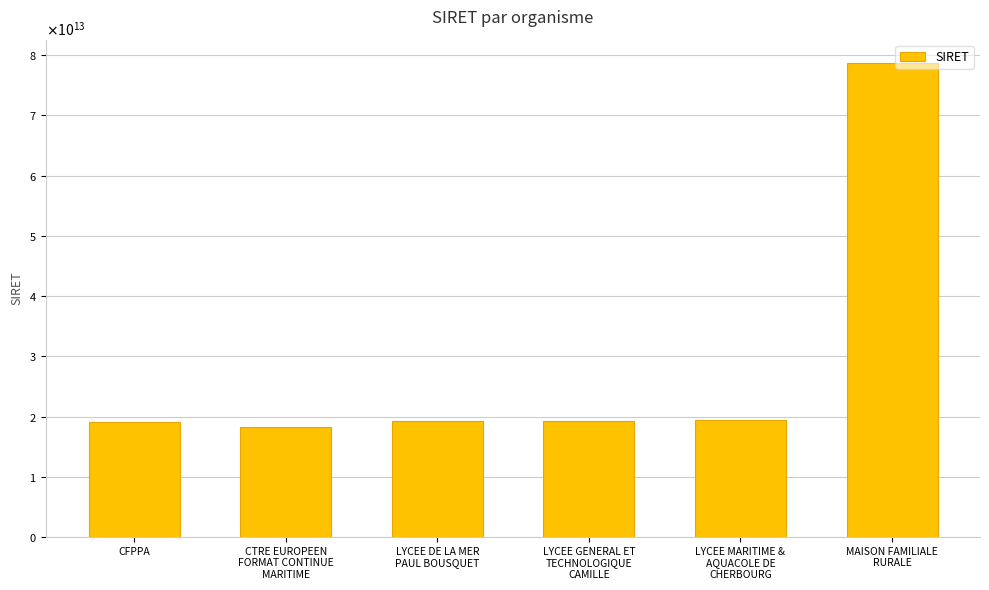

The value at LYCEE GENERAL ET
TECHNOLOGIQUE
CAMILLE is 19330023300031. True or false?

True